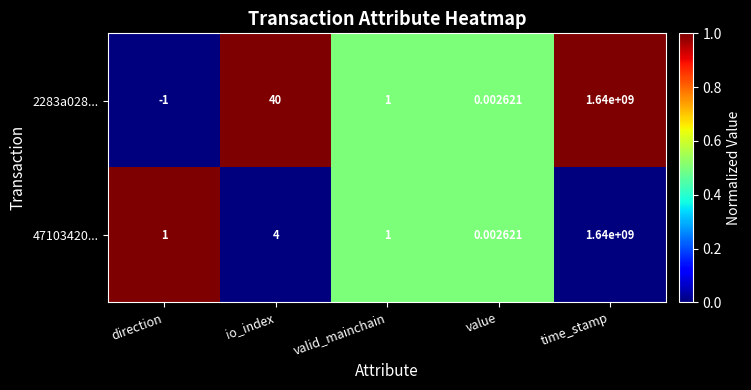

Is the value of 2283a028... at valid_mainchain greater than the value of 47103420... at io_index?

No